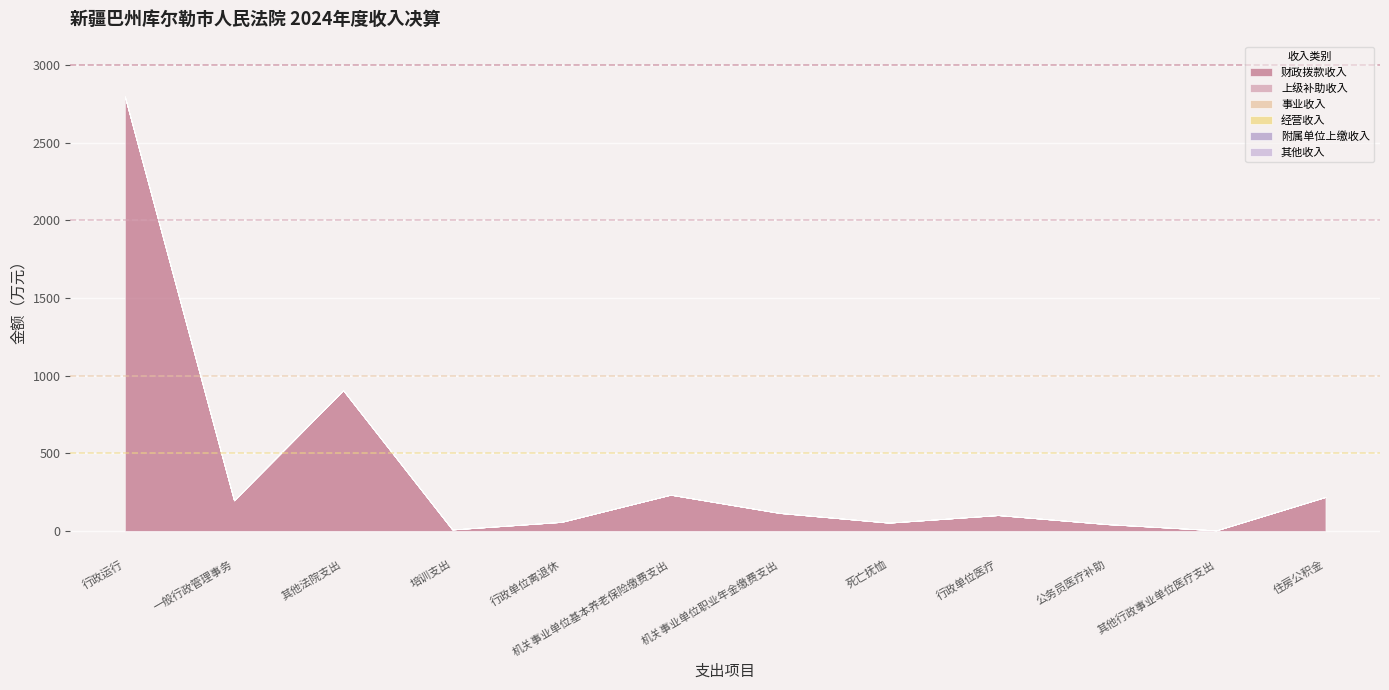

Is it true that 其他收入 equals 0.0 at 培训支出?

True